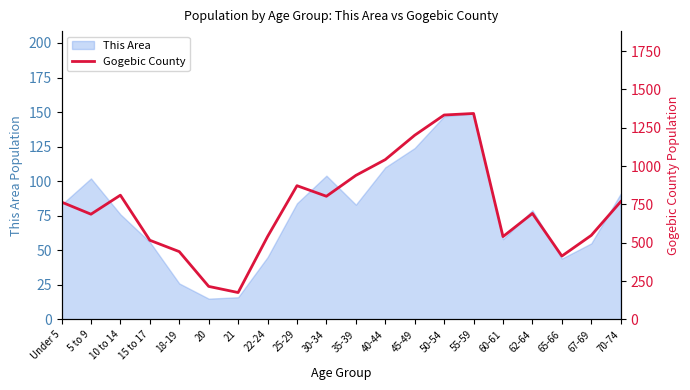

What position from the right is 25-29?

12